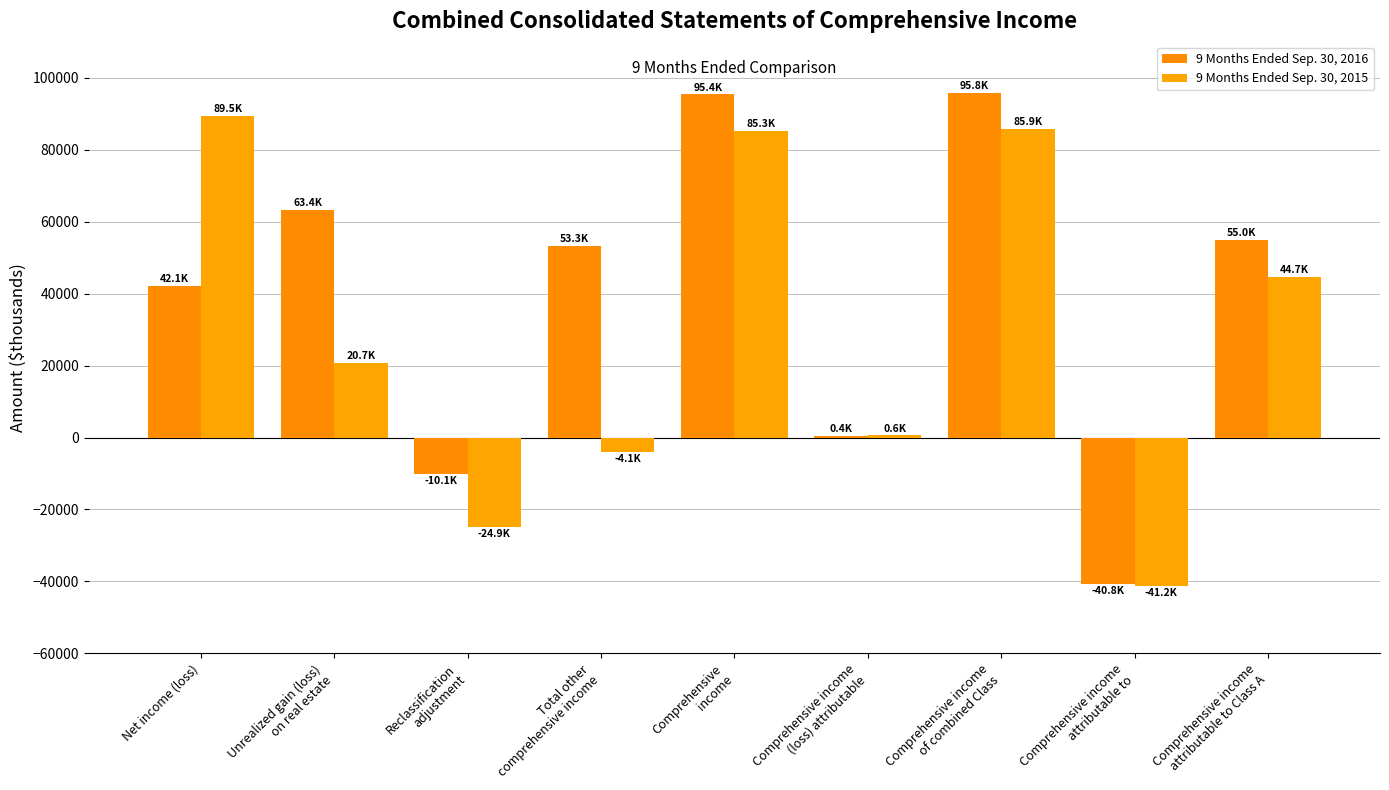

How many groups of bars are there?

9